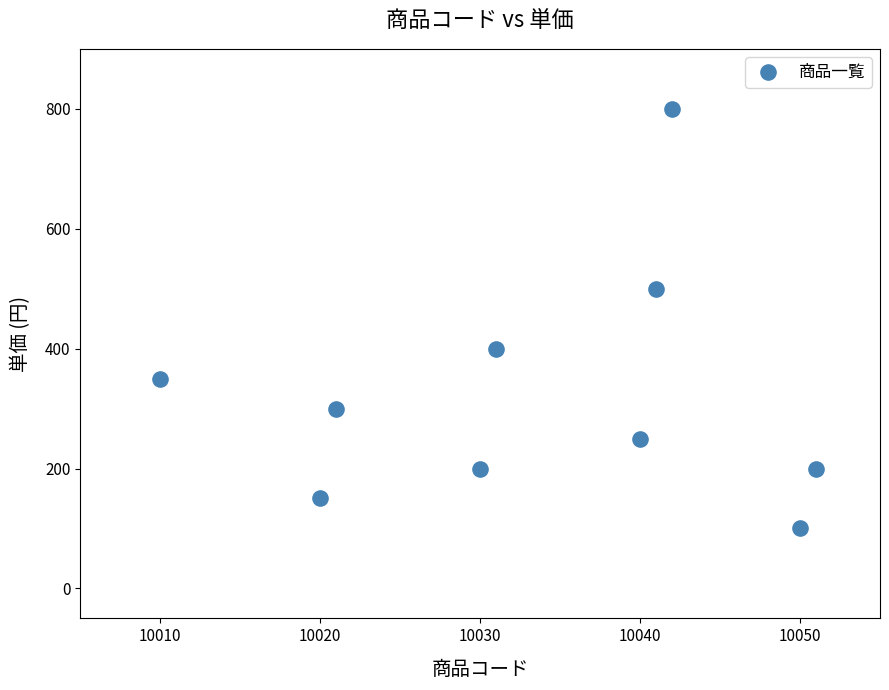

What is the range of Y values (max minus min)?

700